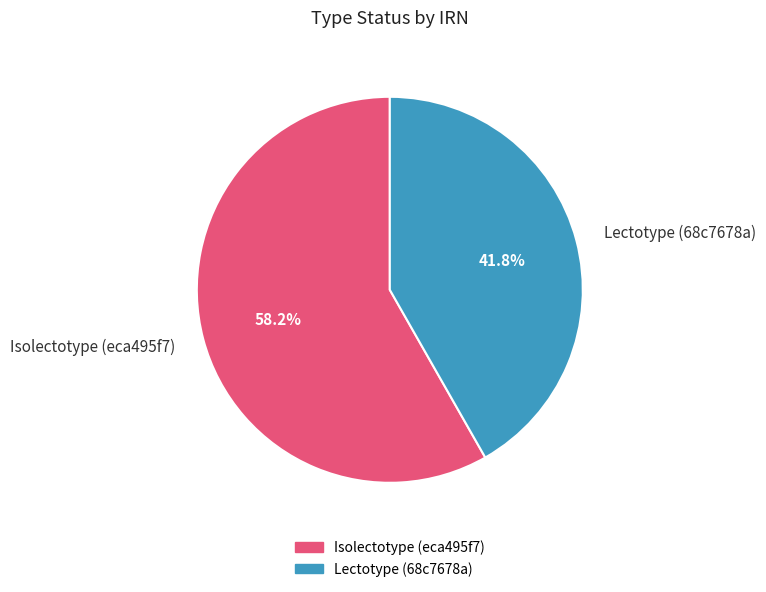

Rank the categories by value from lowest to highest.

Lectotype (68c7678a), Isolectotype (eca495f7)